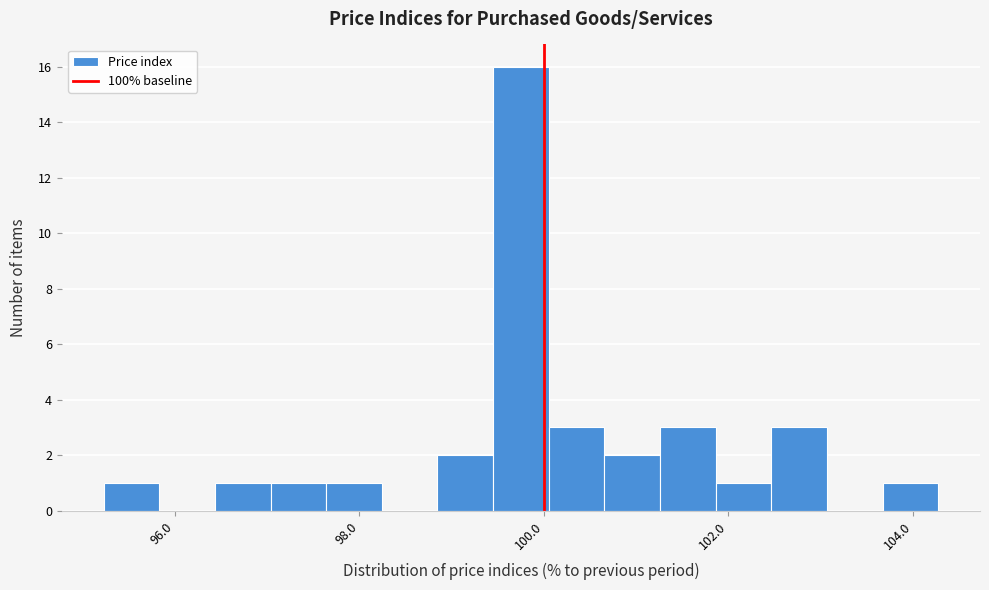

Read against the x-axis, roughly where is the centre of the tallest bar?

99.8